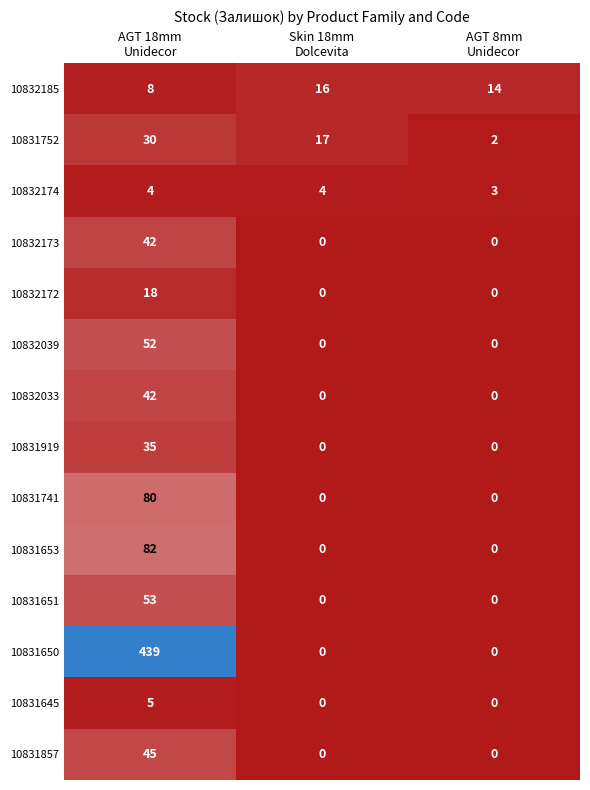

What is the sum of all 10831651 values?

53